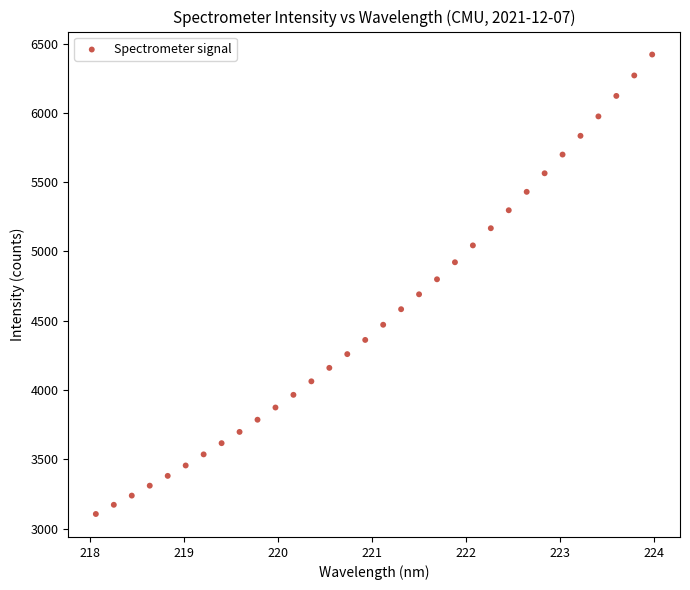

What is the range of Y values (max minus min)?

3314.9